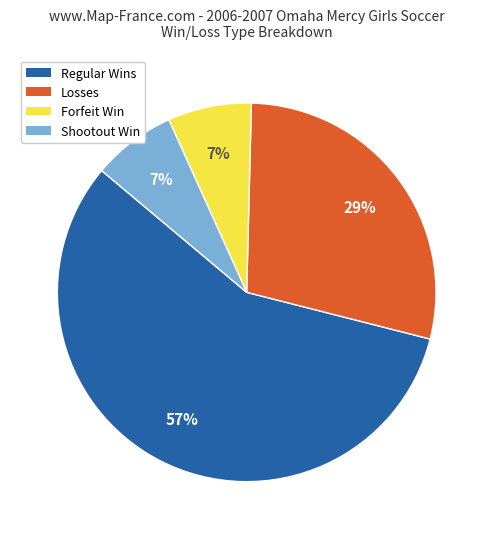

What percentage is the Shootout Win slice, to the nearest percent?

7%